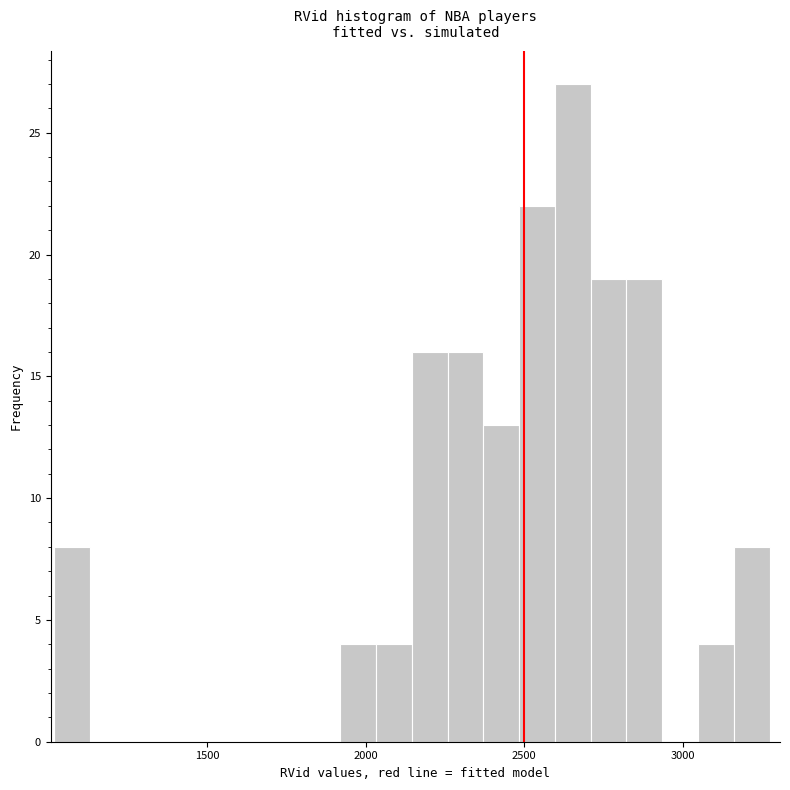

Around what value on the x-axis is the tallest bar? Give the approximate position of its centre, as read against the axis.

2650